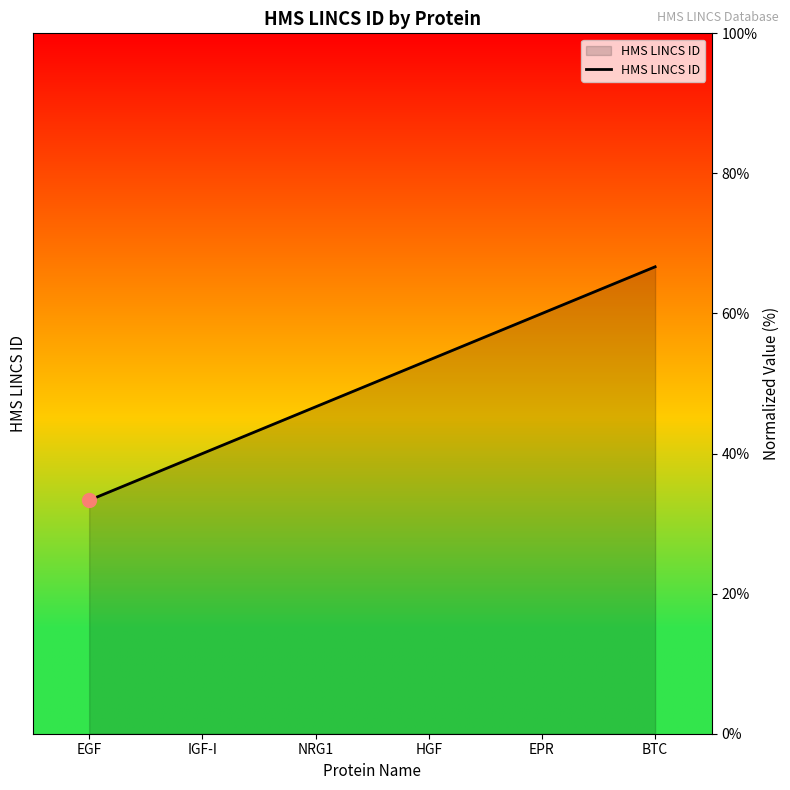

Which has a higher value, EPR or IGF-I?

EPR